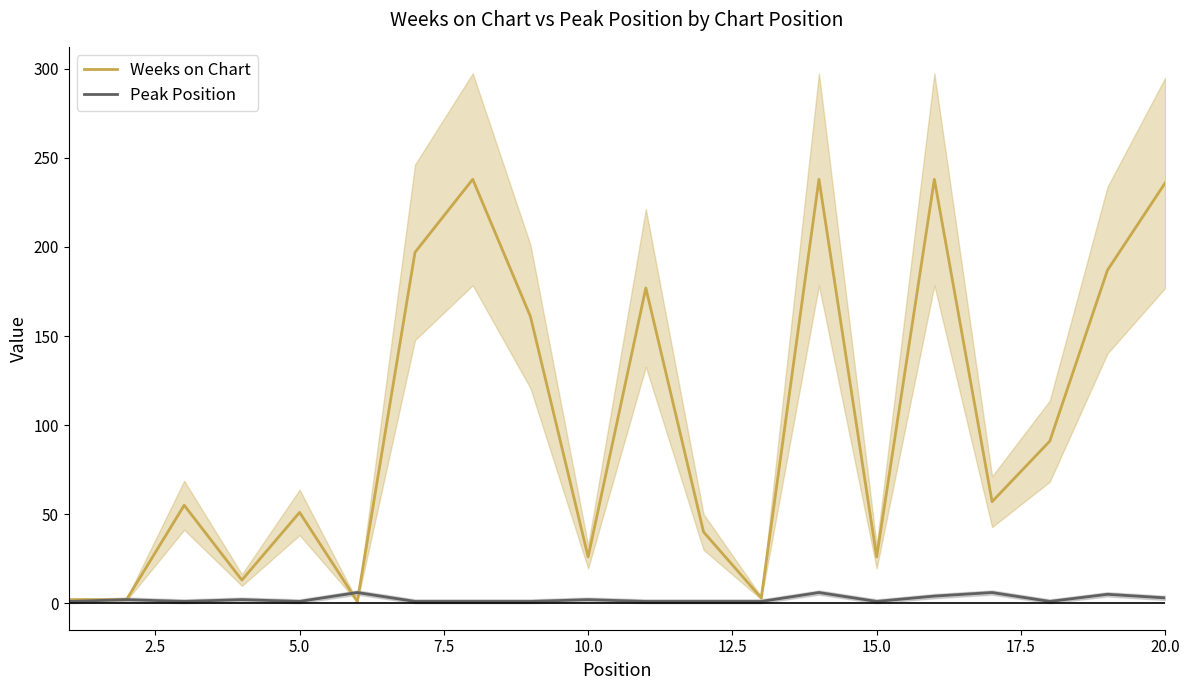

What are all the series names shown in the legend?

Weeks on Chart, Peak Position